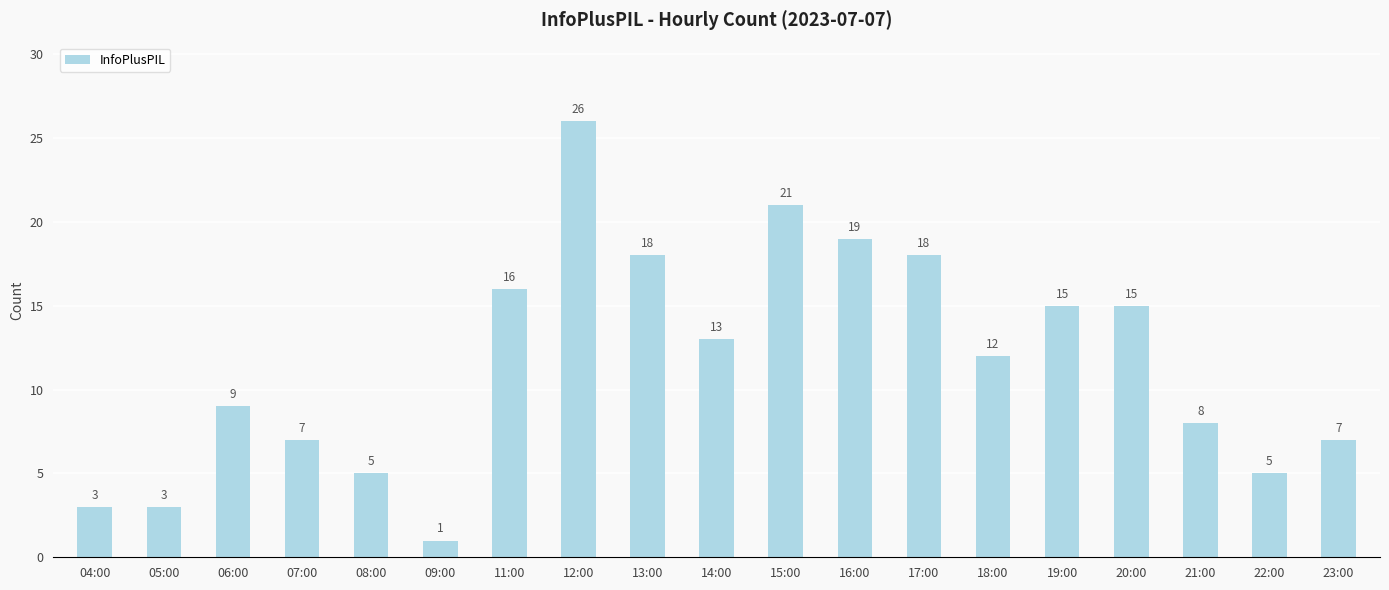

What is the sum of all values?

221